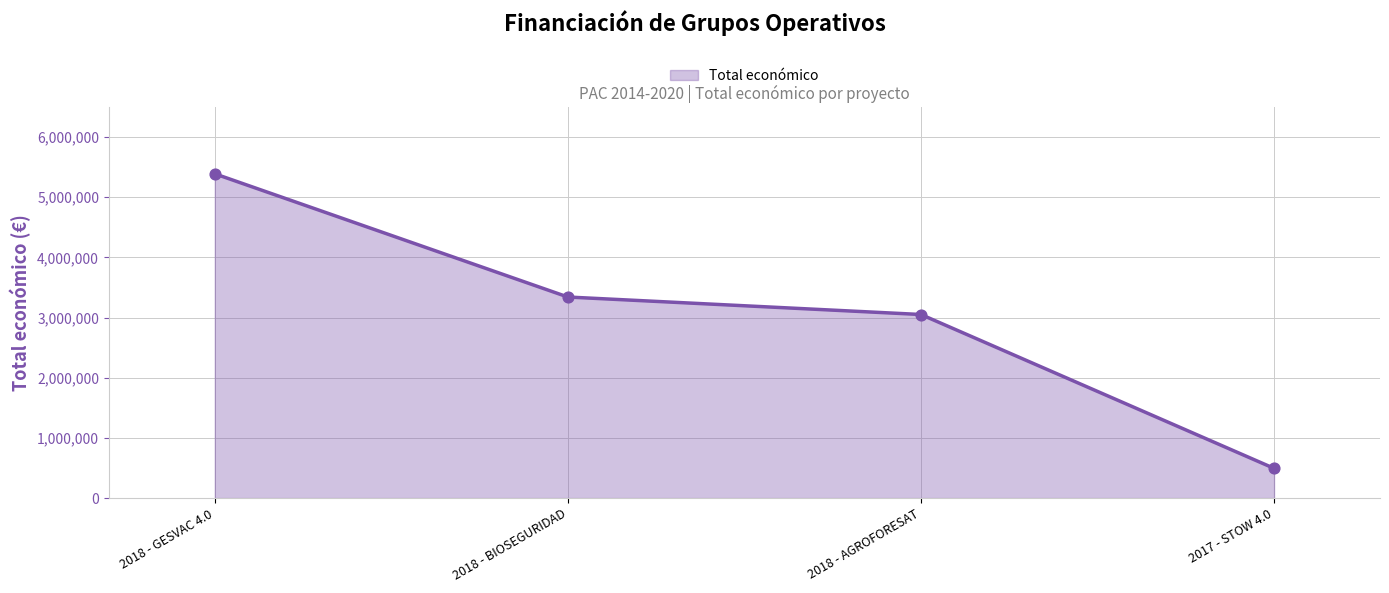

What is the ratio of the value at 2018 - AGROFORESAT to the value at 2018 - GESVAC 4.0?

0.6